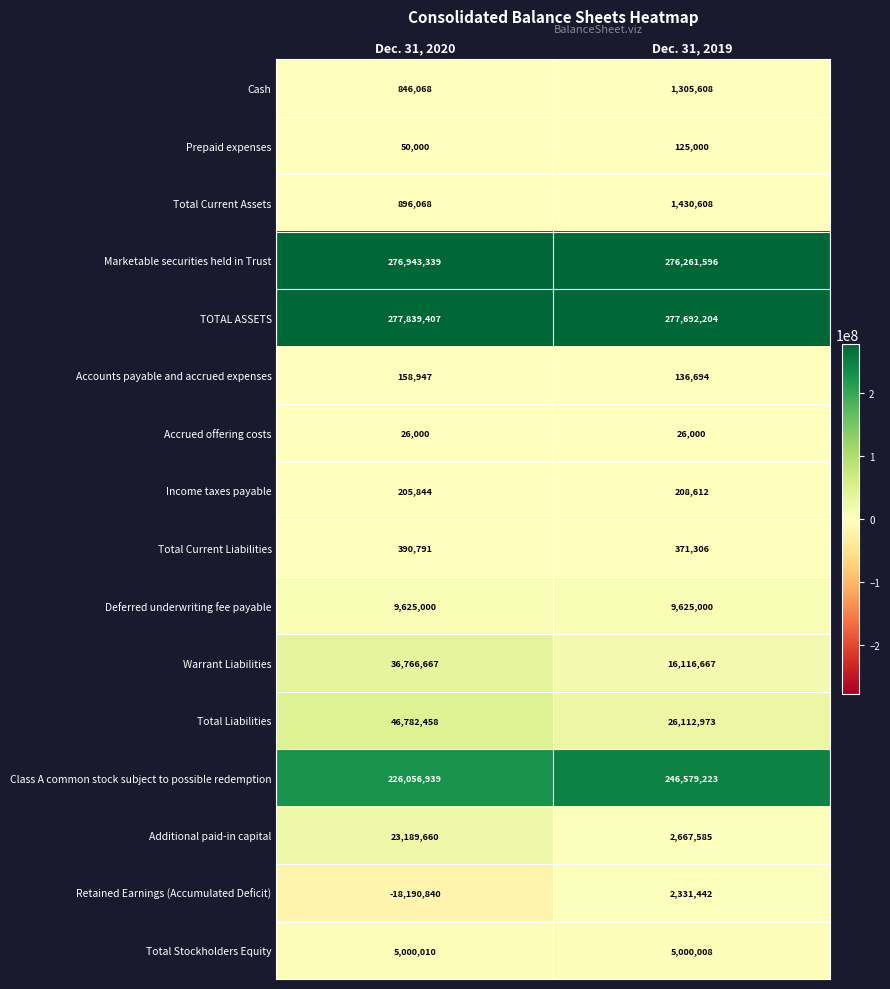

What is the sum of the Prepaid expenses values at Dec. 31, 2019 and Dec. 31, 2020?

175000